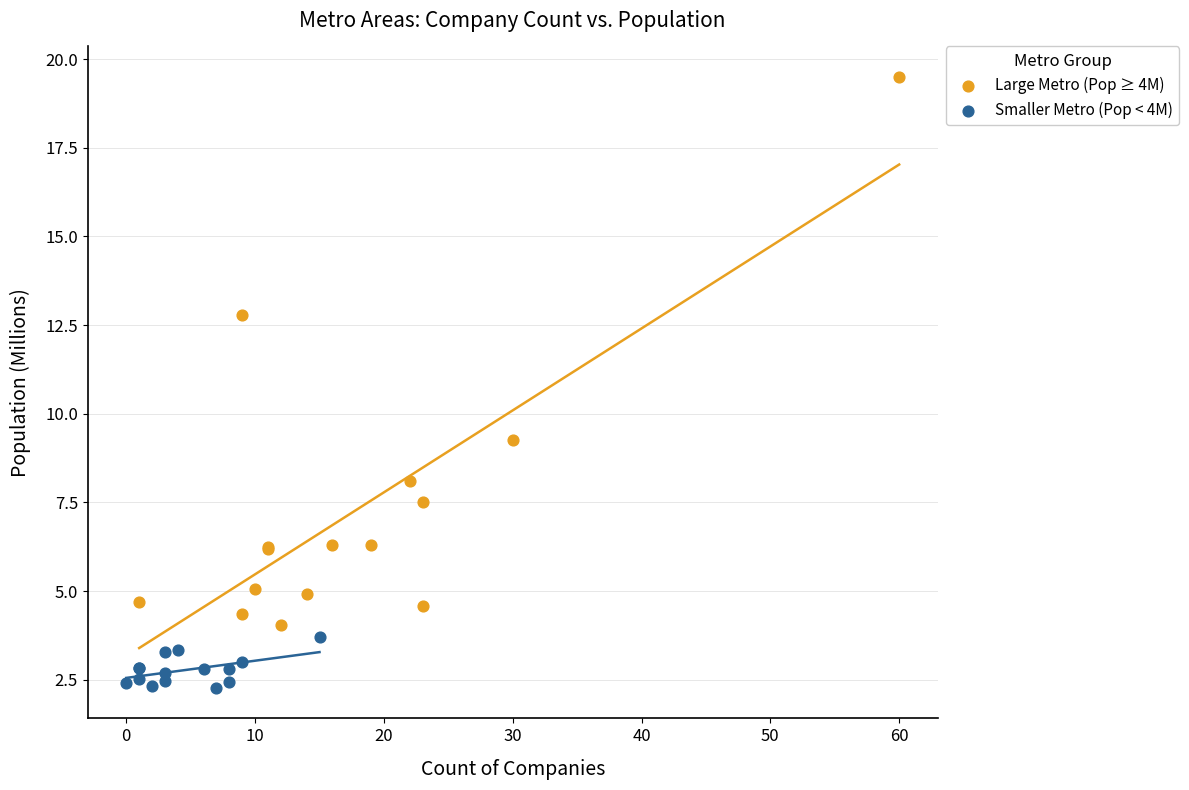

Which series has the largest Y range (max minus min)?

Large Metro (Pop ≥ 4M)